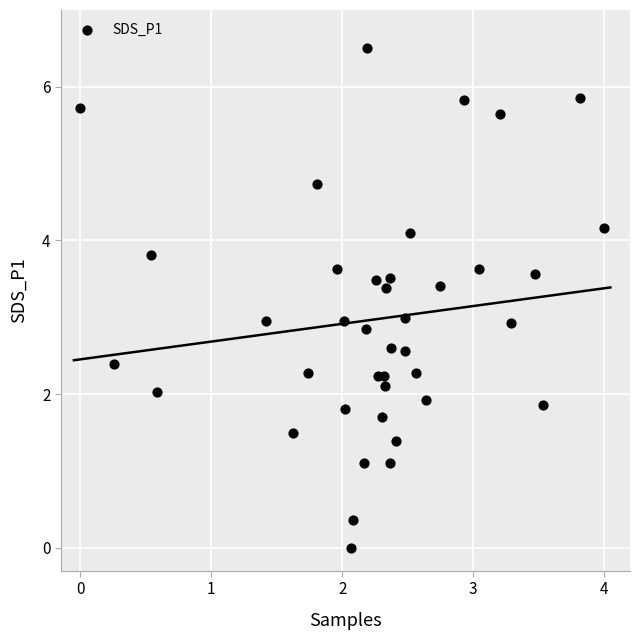

What is the range of X values (max minus min)?

4.0